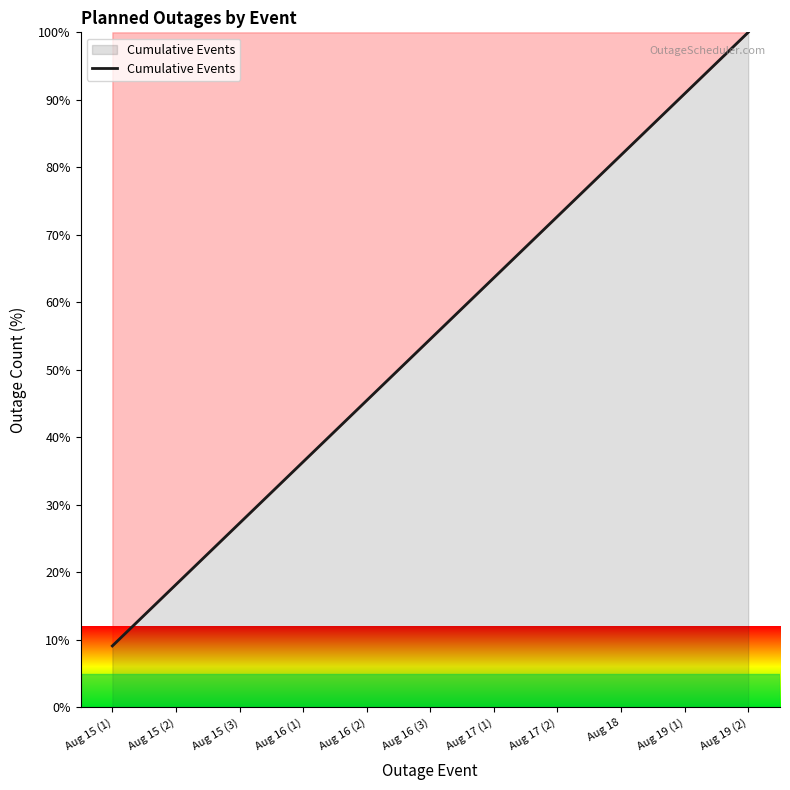

At which label is the value closest to 54?

Aug 16 (3)